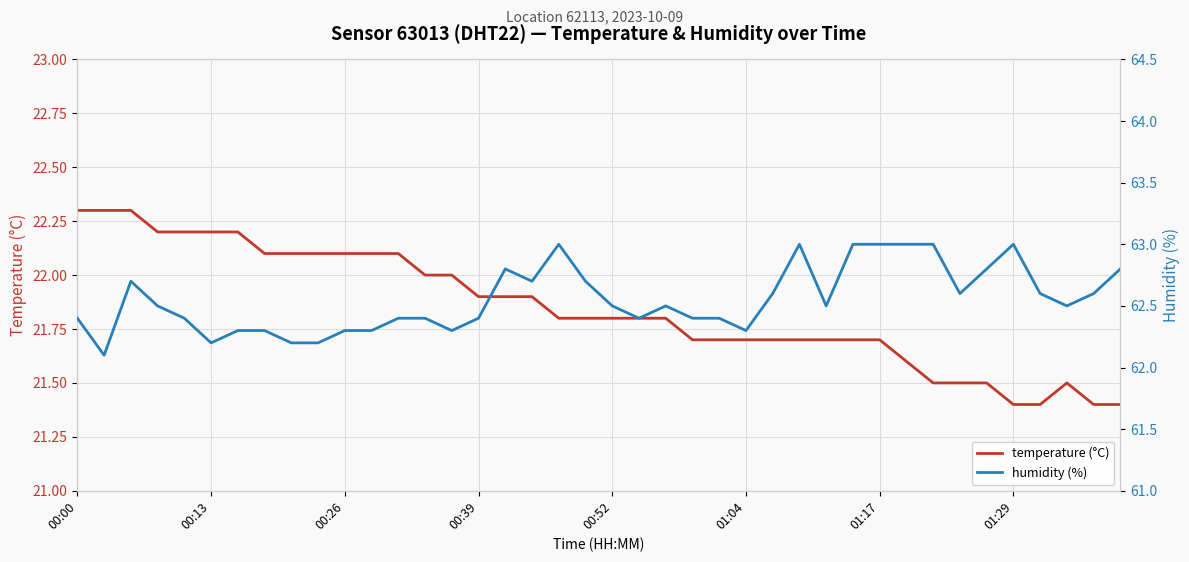

Reading left to right, list all the values displayed in this chart.

temperature (°C): 22.3	22.3	22.3	22.2	22.2	22.2	22.2	22.1	22.1	22.1	22.1	22.1	22.1	22.0	22.0	21.9	21.9	21.9	21.8	21.8	21.8	21.8	21.8	21.7	21.7	21.7	21.7	21.7	21.7	21.7	21.7	21.6	21.5	21.5	21.5	21.4	21.4	21.5	21.4	21.4
humidity (%): 62.4	62.1	62.7	62.5	62.4	62.2	62.3	62.3	62.2	62.2	62.3	62.3	62.4	62.4	62.3	62.4	62.8	62.7	63.0	62.7	62.5	62.4	62.5	62.4	62.4	62.3	62.6	63.0	62.5	63.0	63.0	63.0	63.0	62.6	62.8	63.0	62.6	62.5	62.6	62.8